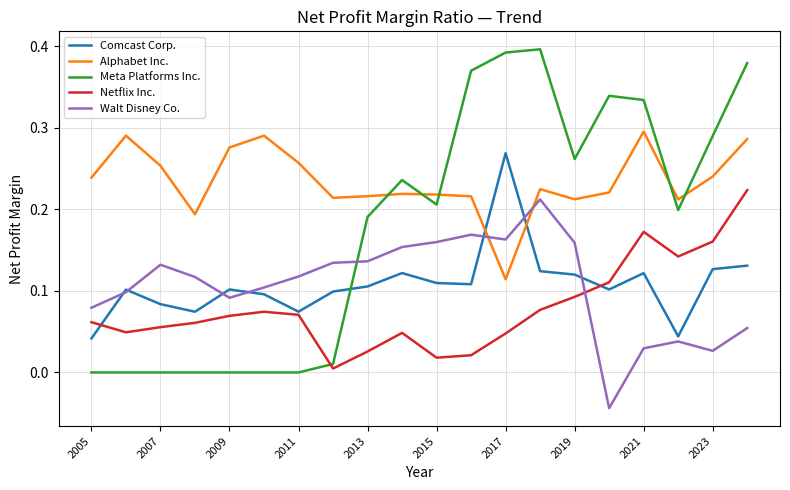

Which series has the widest spread of values?

Meta Platforms Inc.